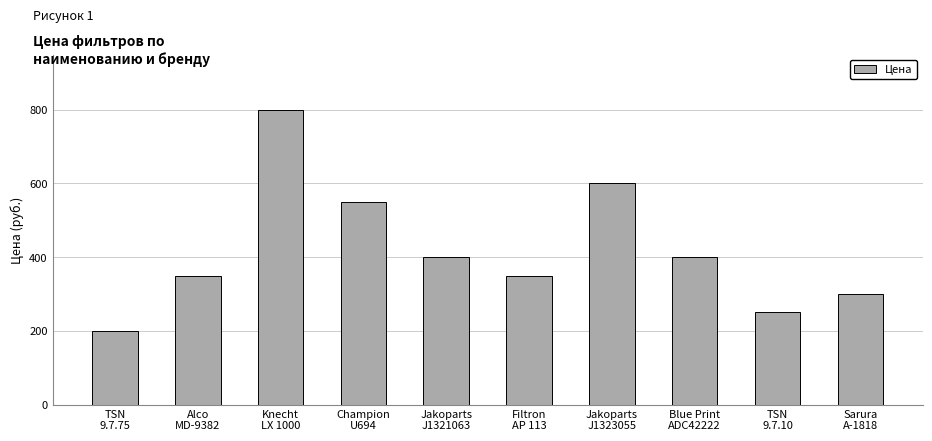

Are the bars grouped side by side (vs. stacked)?

No